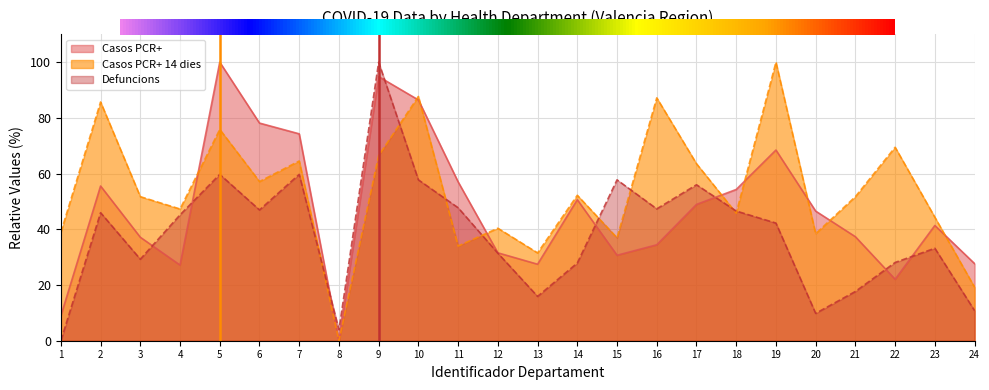

Rank the series at 10 from lowest to highest value.

Defuncions, Casos PCR+, Casos PCR+ 14 dies